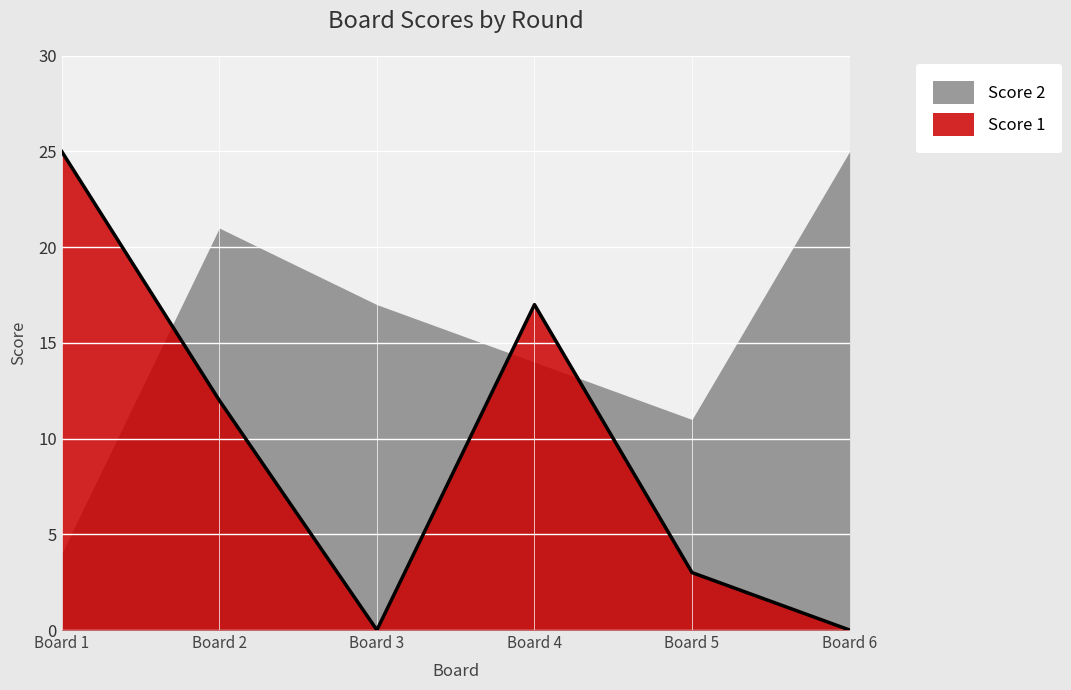

How many lines are shown in the chart?

2